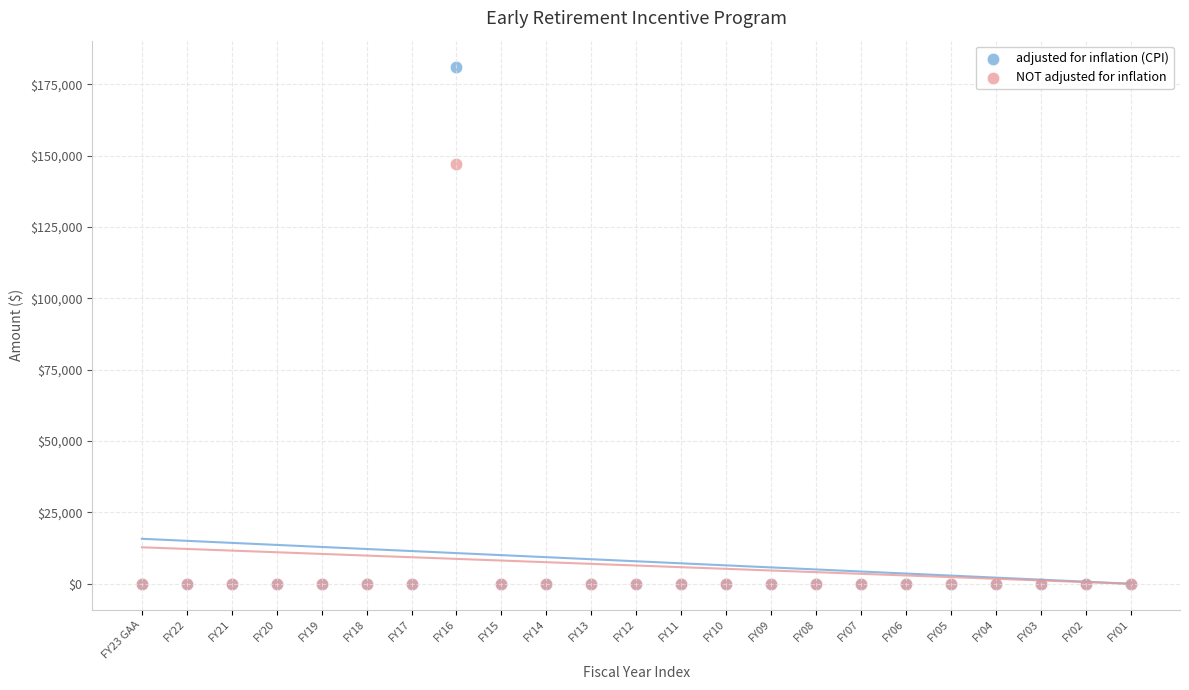

Across all series, what Y value is closest to 90619?

146980